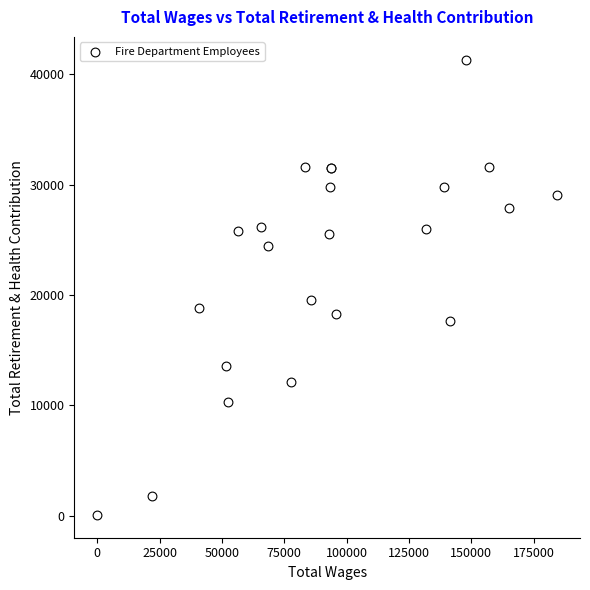

What Y value in the scatter plot is closest to 20700?

19591